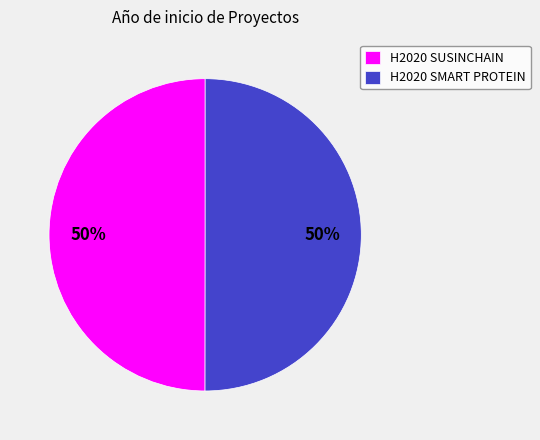

To the nearest percent, what is the combined percentage of H2020 SMART PROTEIN and H2020 SUSINCHAIN?

100%